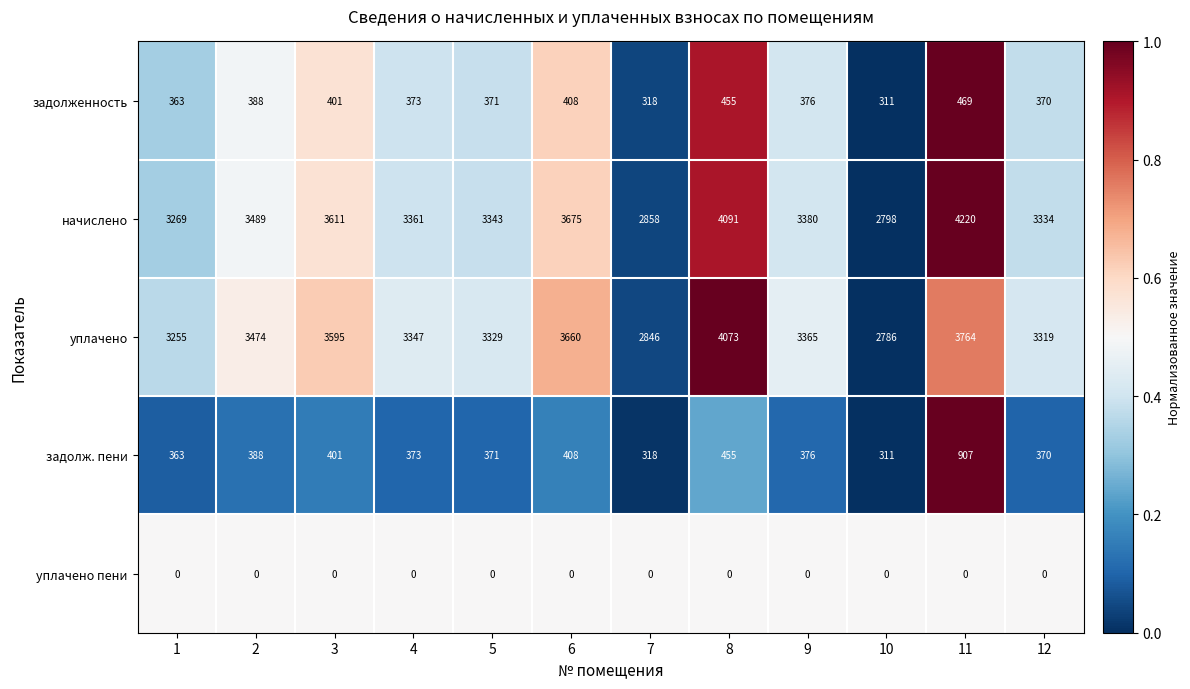

At how many categories does at least one series exceed 0?

12